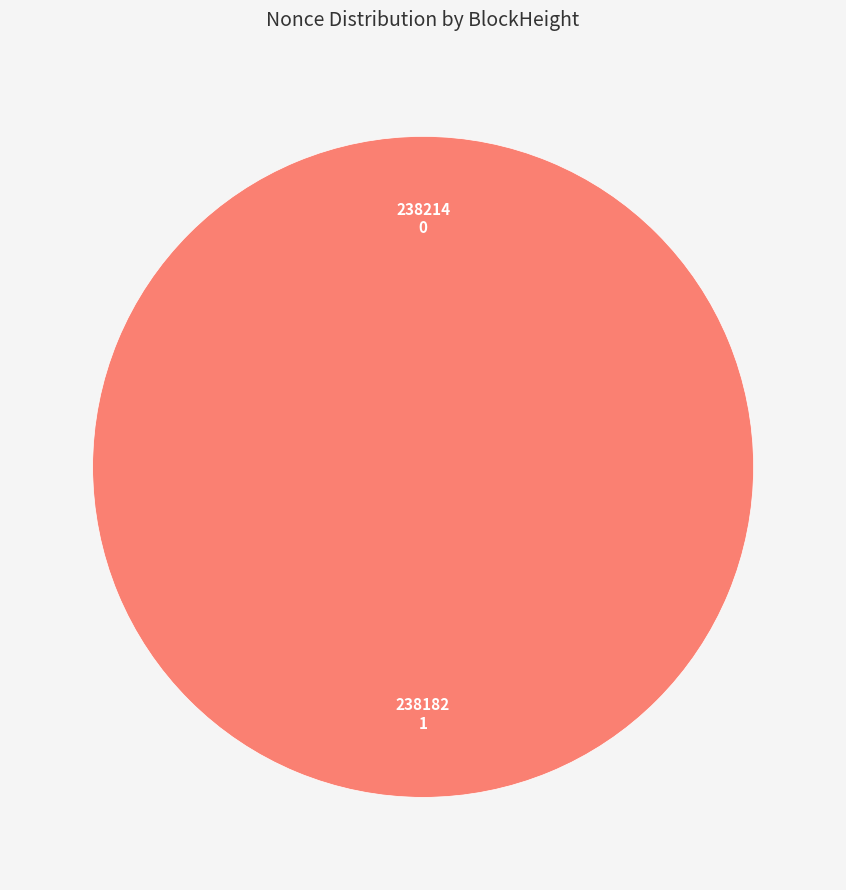

Count the number of slices in the pie.

2